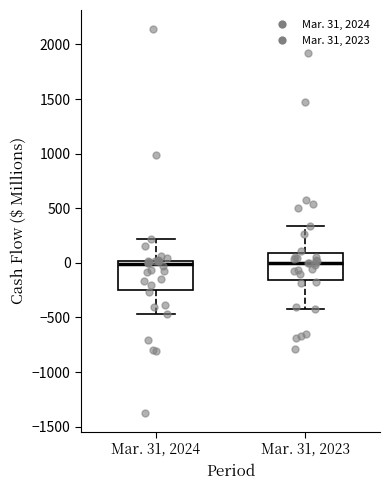

Reading left to right, transcribe this box plot: for each box, give where its median line is, the range the box spans, and where its two whiskers end, as read against the y-axis. The values are not printed on the chart, so give them approximately, as read against the axis.

Mar. 31, 2024: median 0 (just below the box's upper edge), box -250 to 0, whiskers -450 to 200
Mar. 31, 2023: median 0, box -150 to 100, whiskers -400 to 350